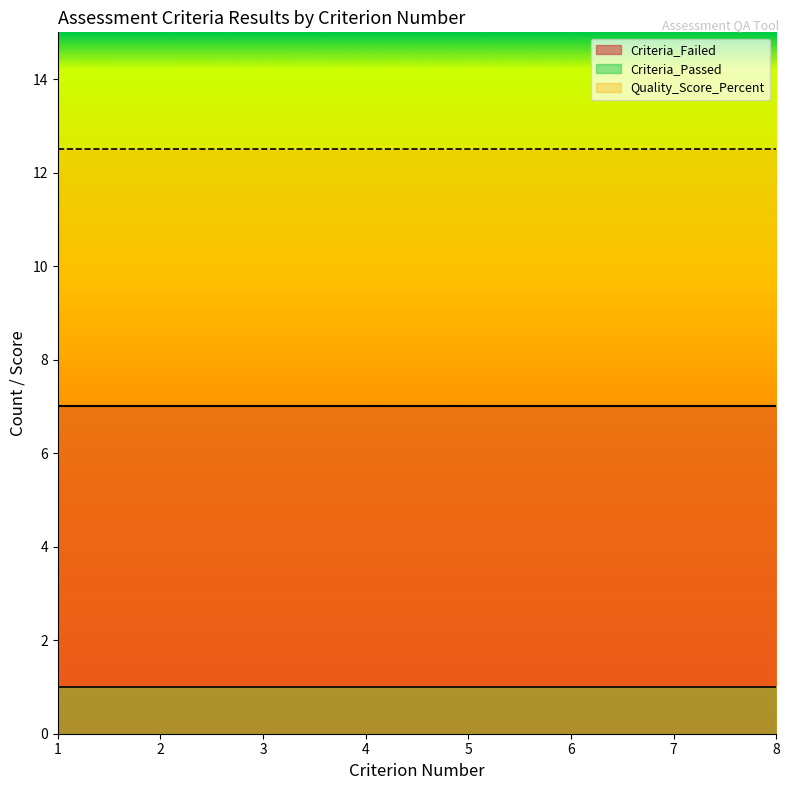

Is the value of Criteria_Failed at 6 greater than the value of Criteria_Passed at 4?

Yes